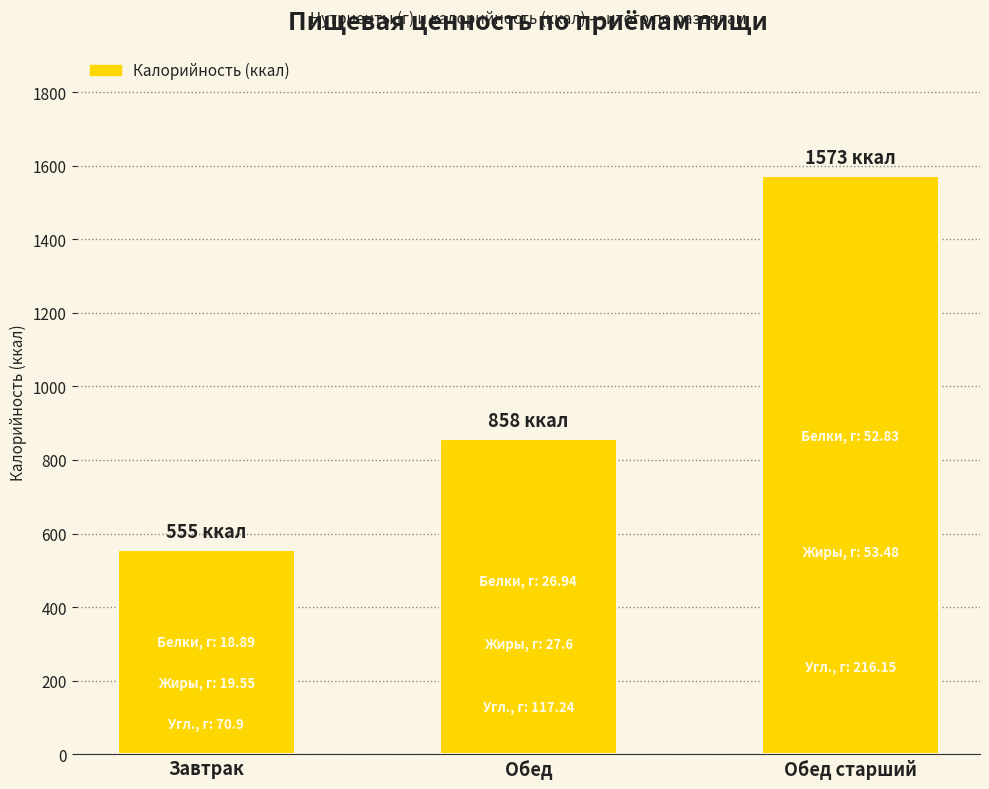

What is the ratio of the value at Обед to the value at Обед старший?

0.5